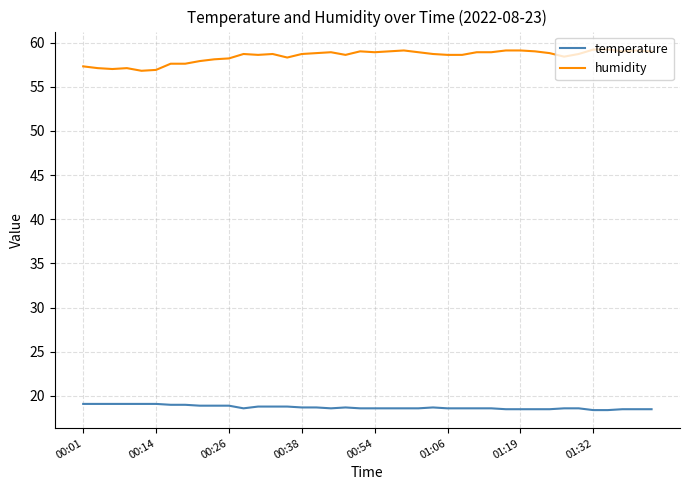

What is the maximum value shown in the chart?

59.2